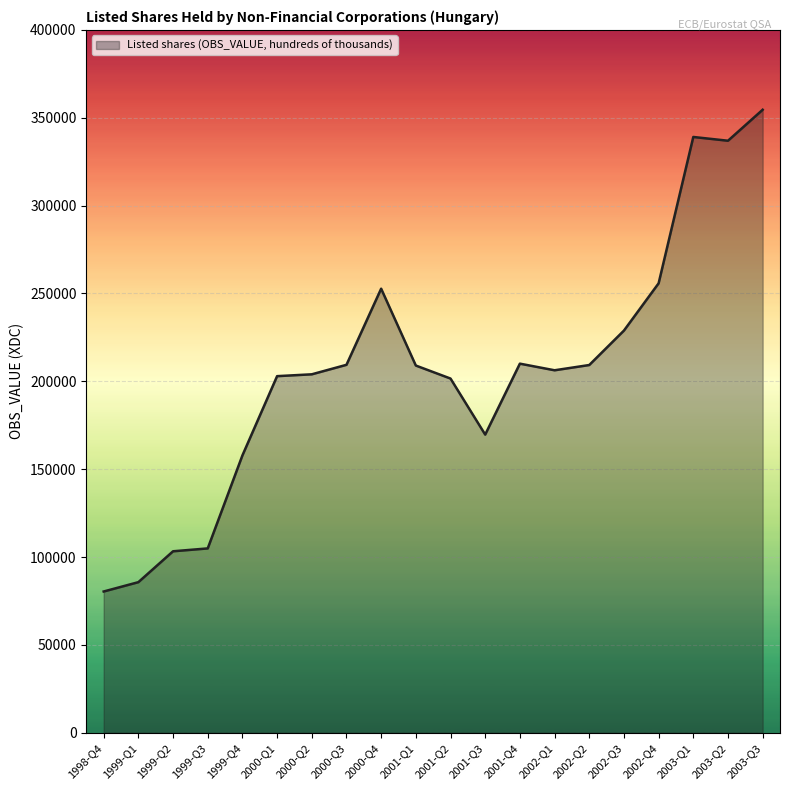

What is the ratio of the value at 2002-Q2 to the value at 1999-Q4?

1.3